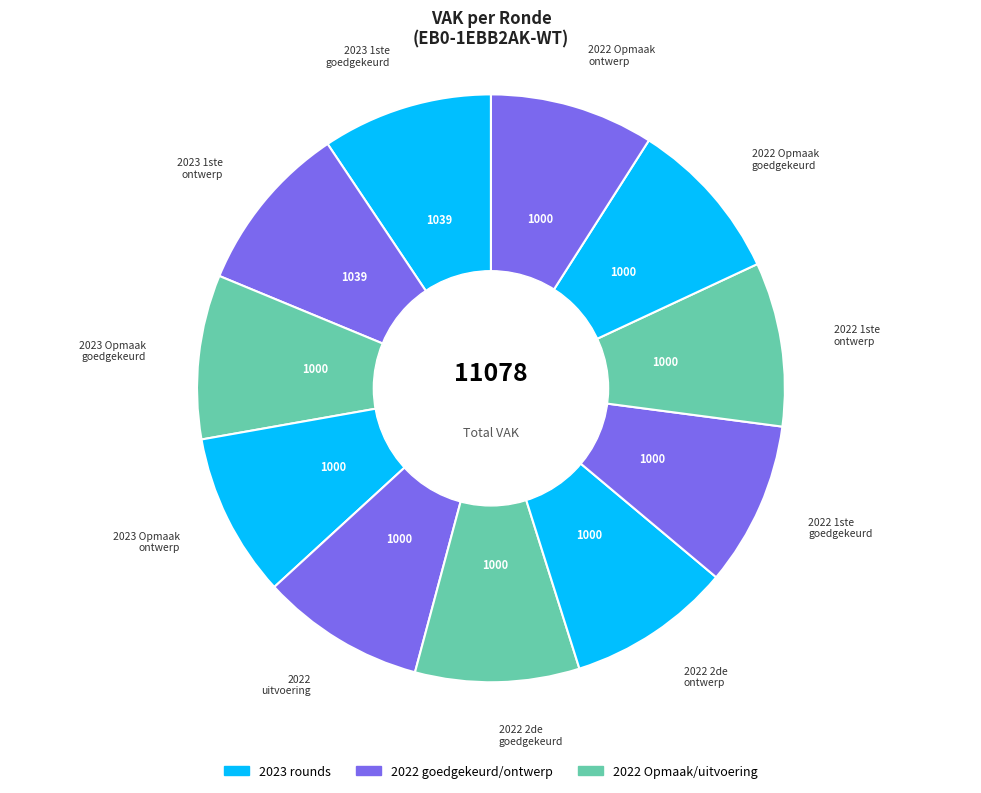

True or false: 2023 Opmaak ontwerp accounts for 9% of the total.

True